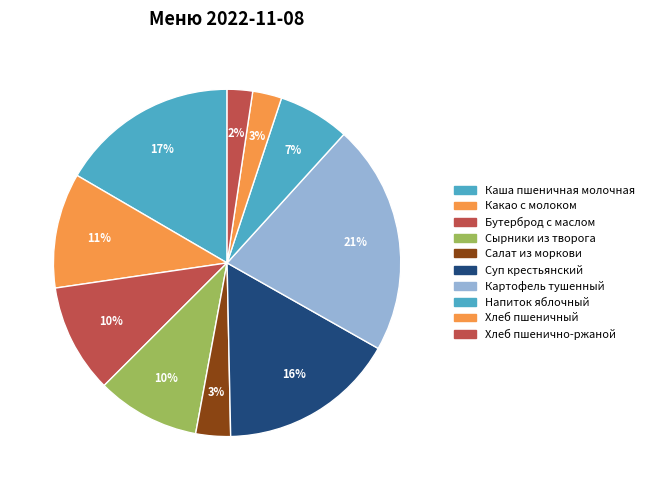

To the nearest percent, what is the average slice percentage?

10%